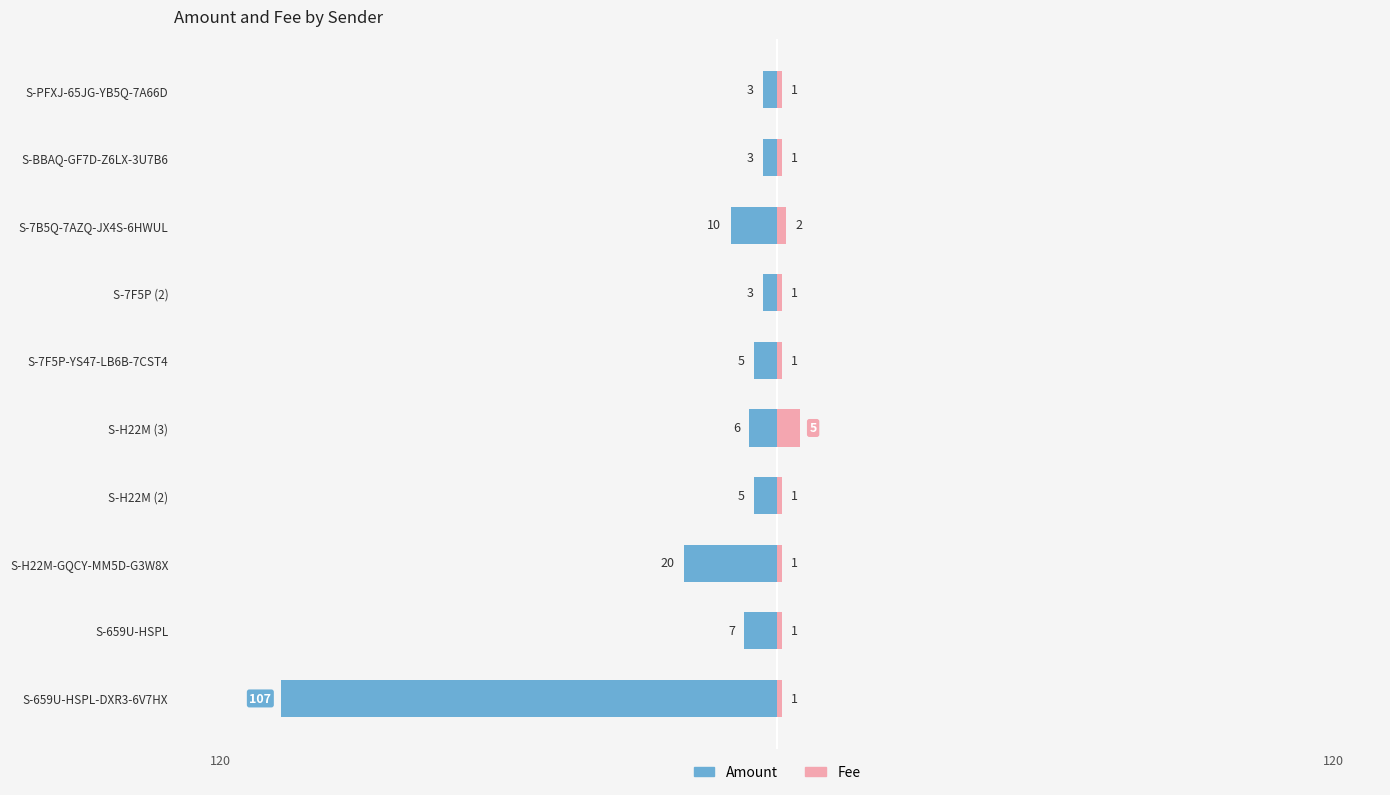

List the series in order of their peak value, highest first.

Amount, Fee